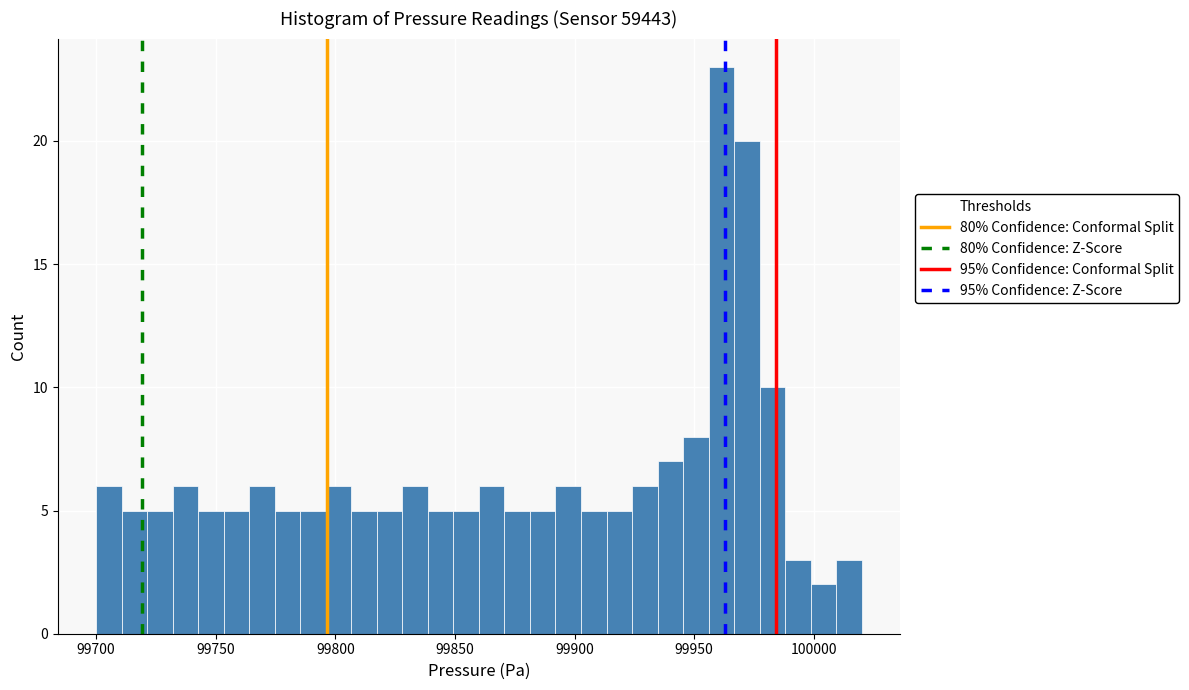

Around what value on the x-axis is the tallest bar? Give the approximate position of its centre, as read against the axis.

99960